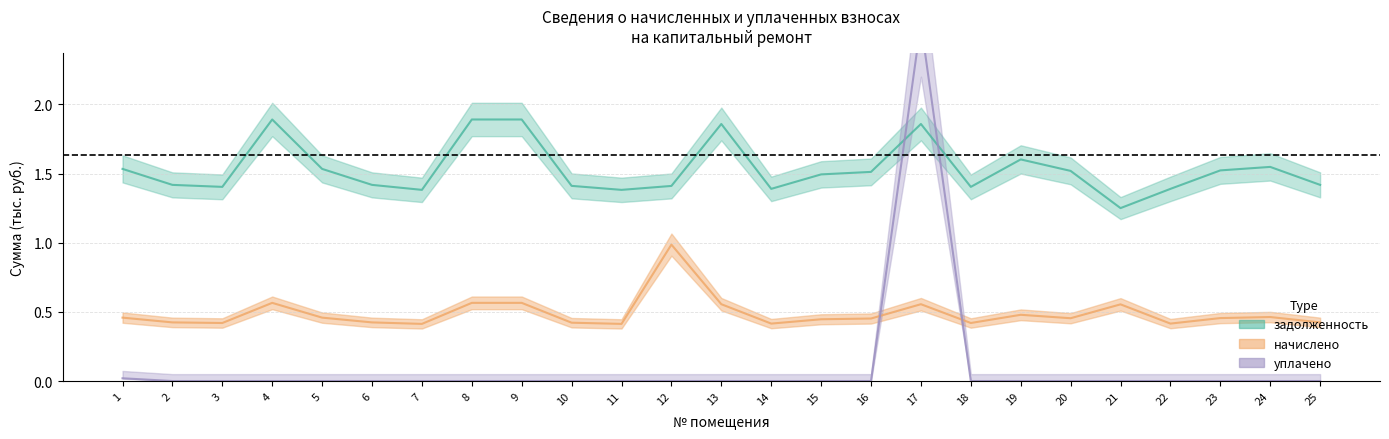

Count the number of data series in this chart.

3